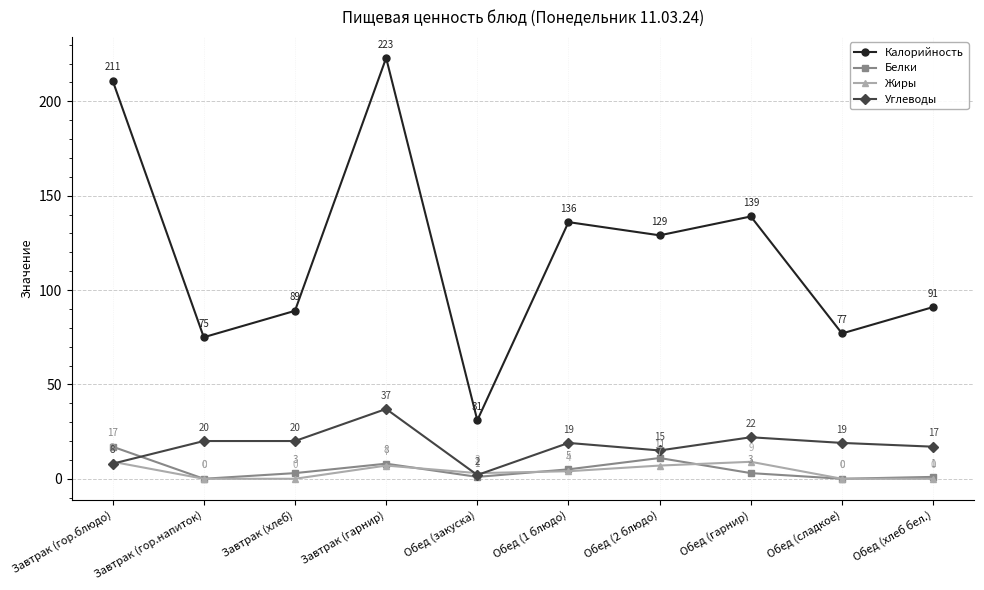

List the series in order of their peak value, highest first.

Калорийность, Углеводы, Белки, Жиры